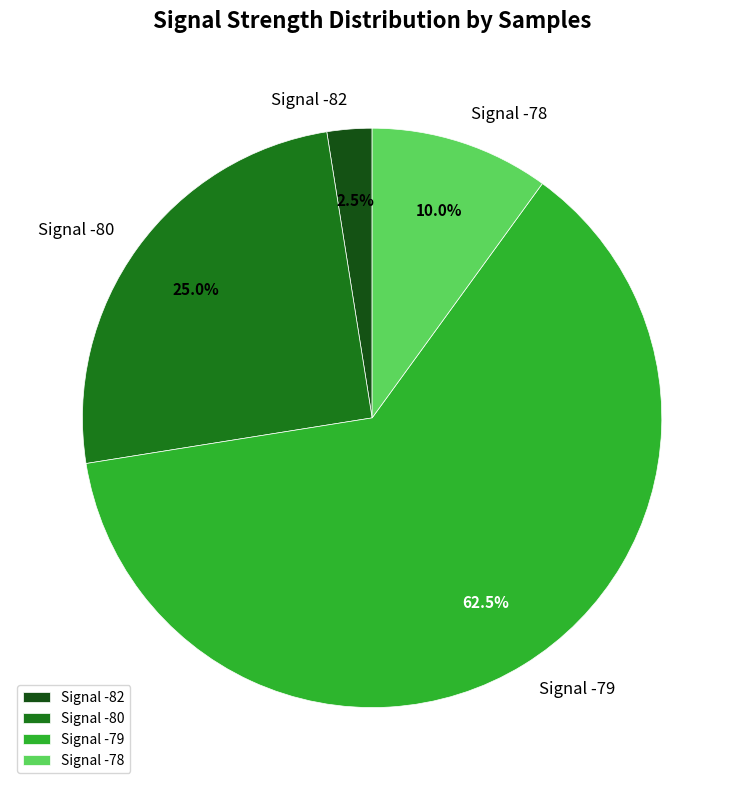

Does Signal -79 represent more than half of the total?

Yes